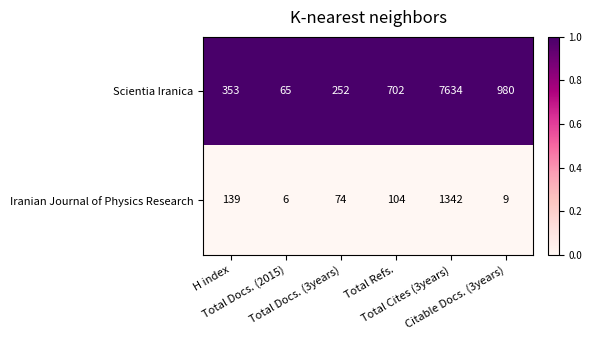

Which series has the largest total across all categories?

Scientia Iranica